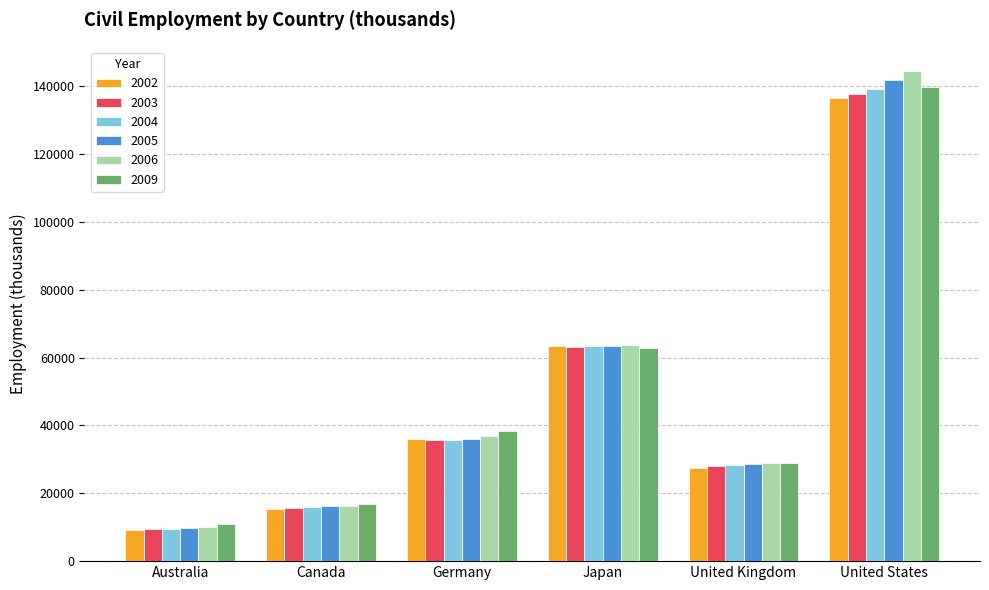

What is the total value across all series at United States?

839507.0